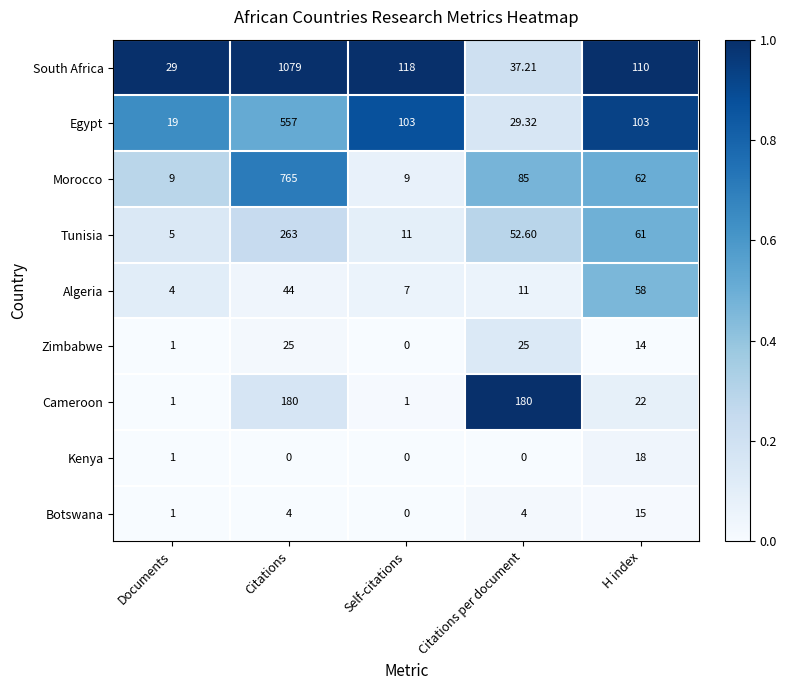

Which series has the widest spread of values?

South Africa